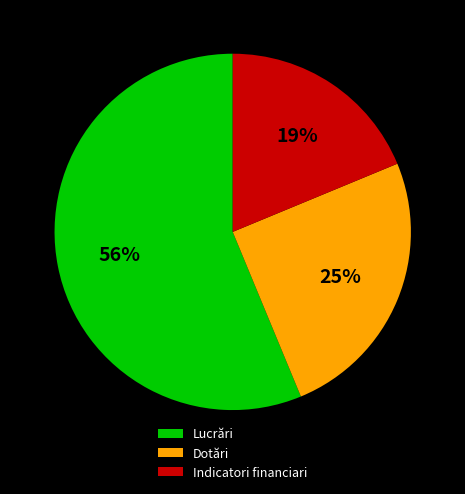

Is there a majority slice in this chart?

Yes